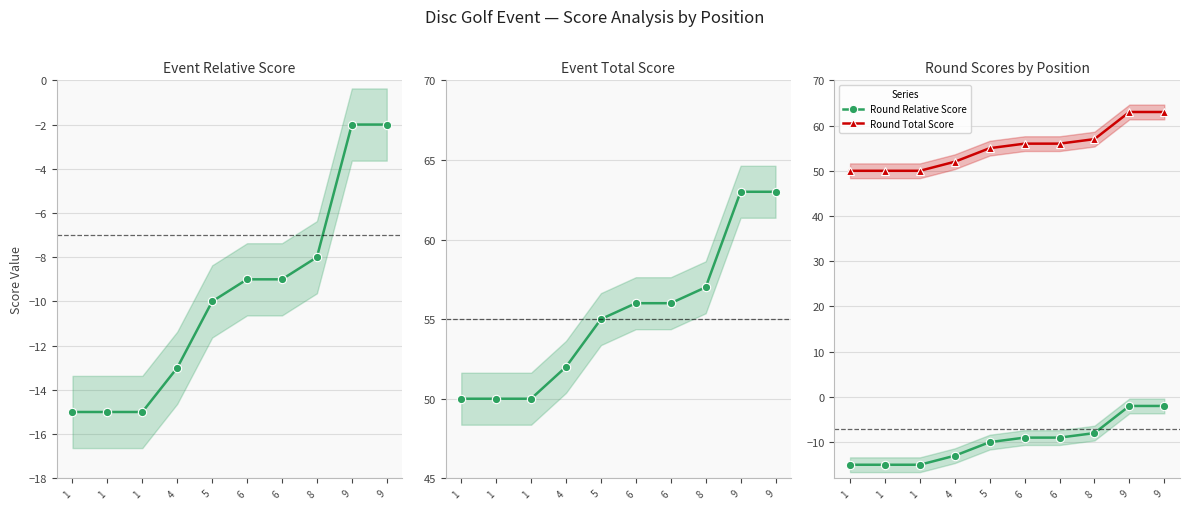

True or false: Event Relative Score and Event Total Score cross at least once.

False